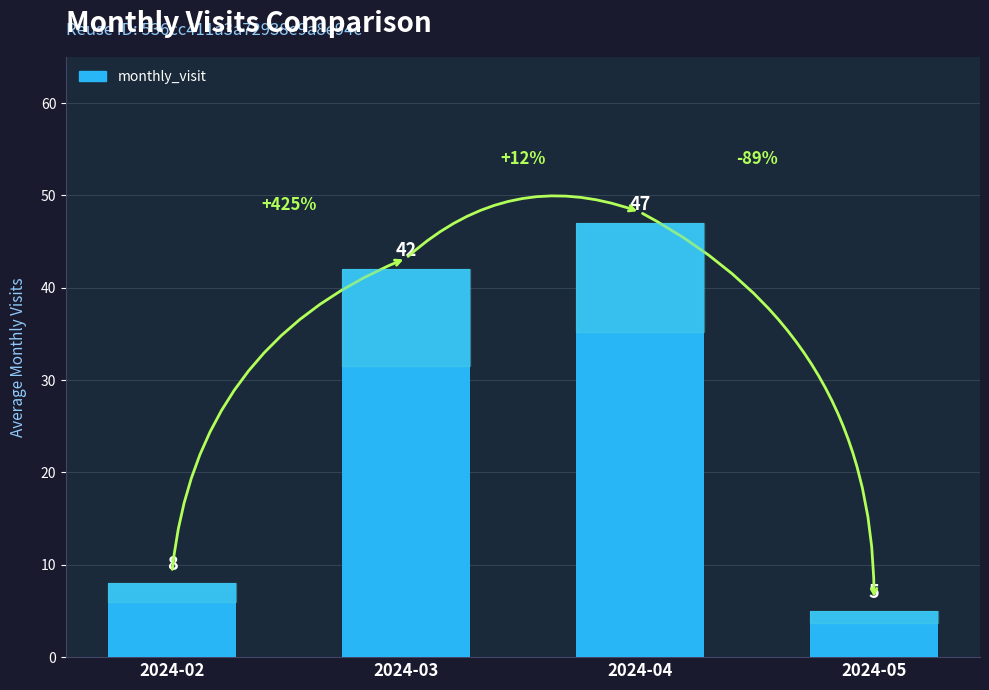

What is the difference between the second highest and minimum values?

37